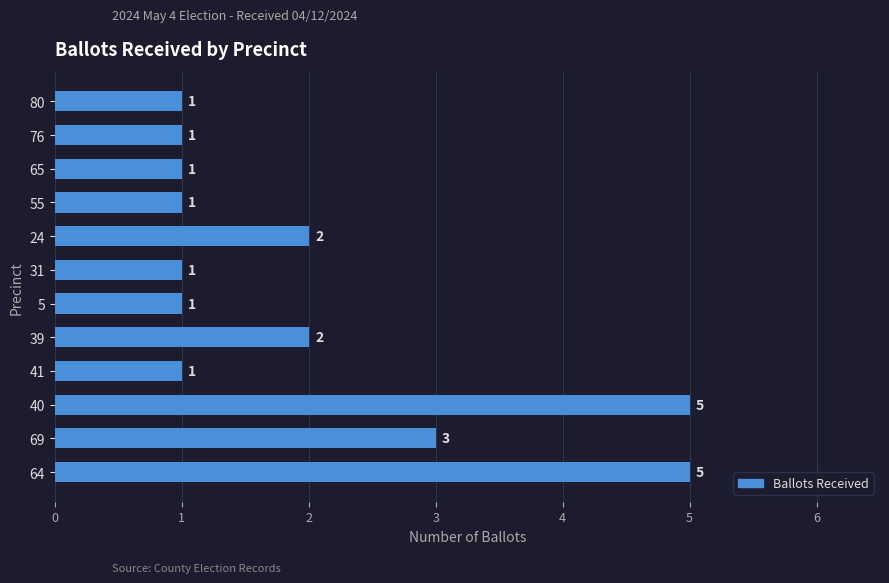

How many bars are there in total?

12